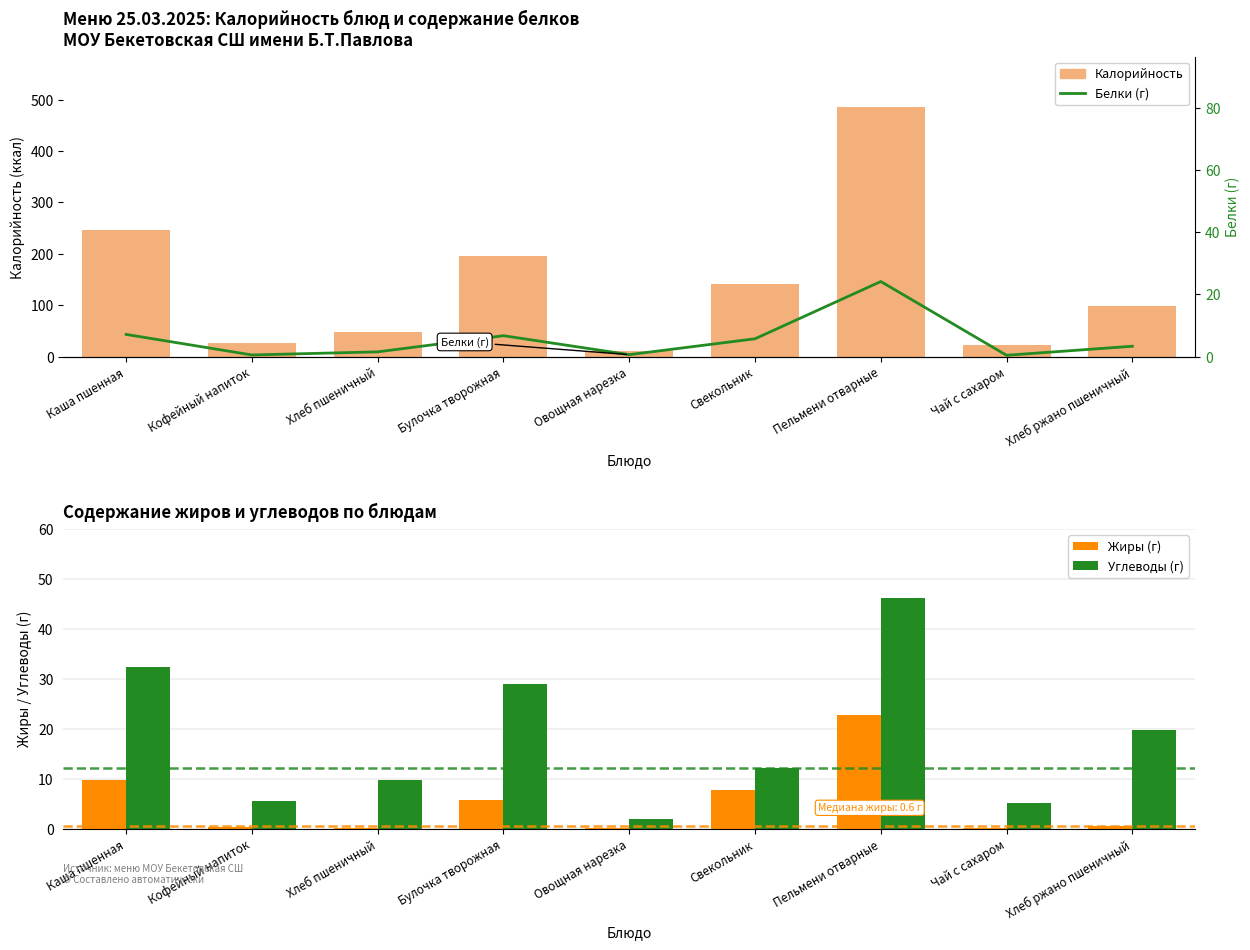

What is the sum of all Жиры (г) values?

47.4